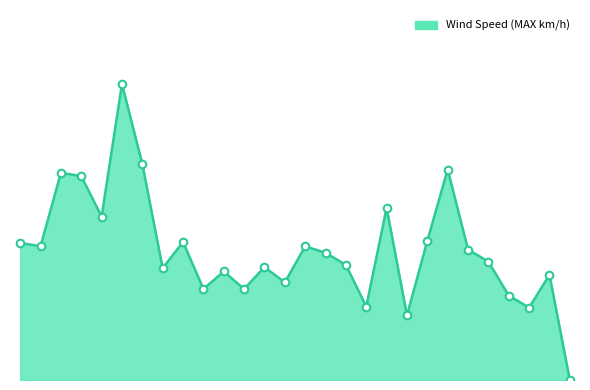

Is this an area chart (filled region under the line)?

Yes